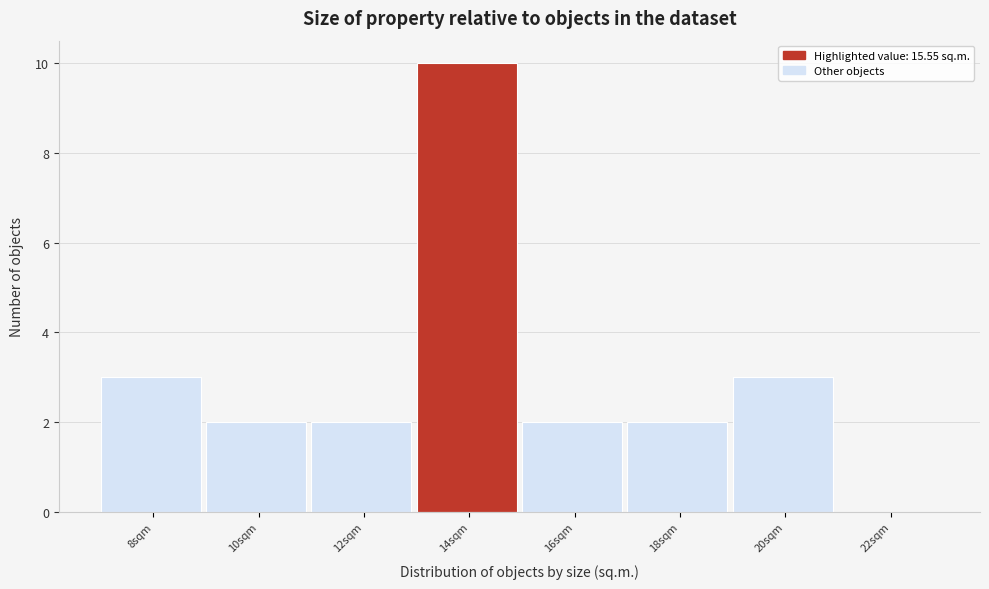

Reading left to right, list all the values displayed in this chart.

8sqm=3	10sqm=2	12sqm=2	14sqm=10	16sqm=2	18sqm=2	20sqm=3	22sqm=0